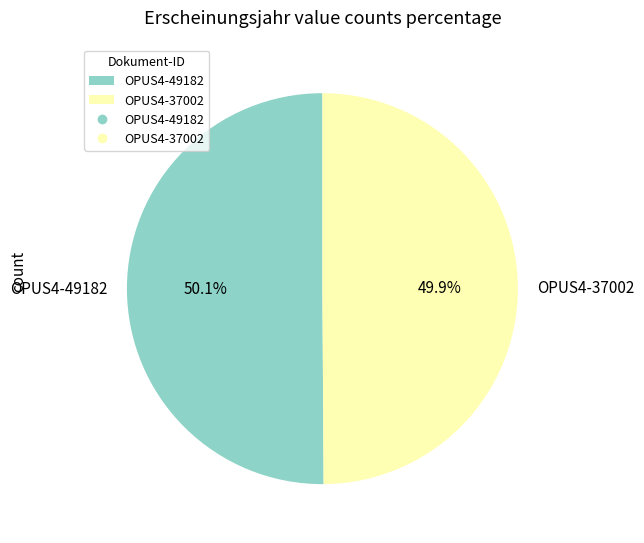

To the nearest percent, what percentage of the pie is OPUS4-37002?

50%